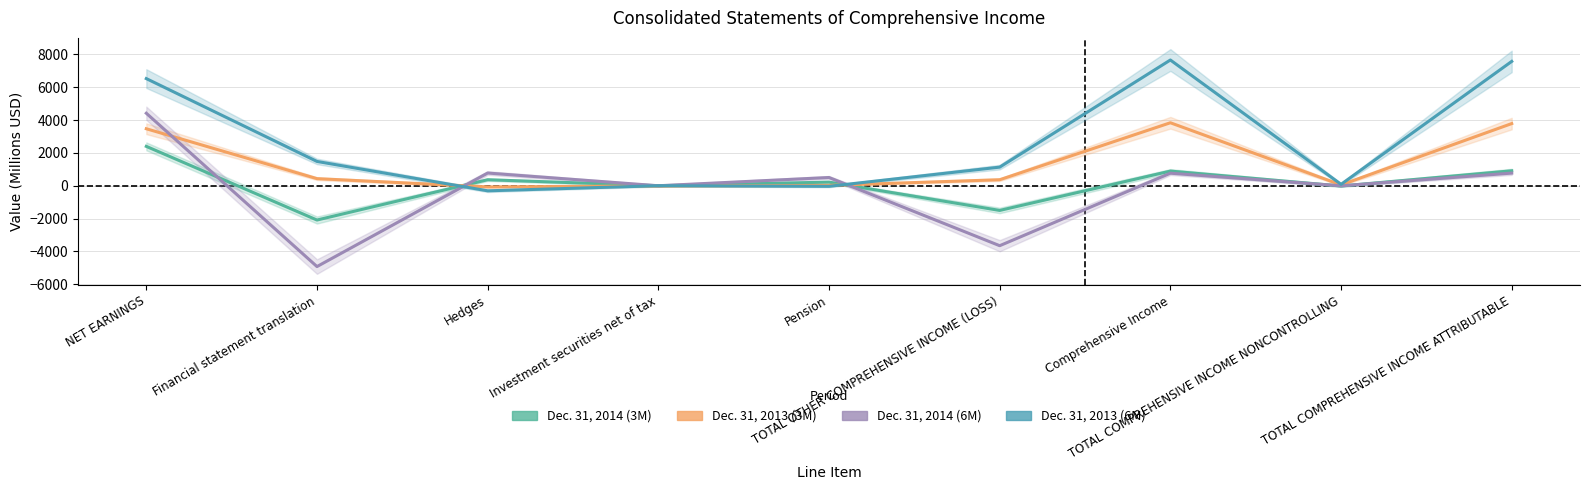

Does the chart display data point markers on the line(s)?

No